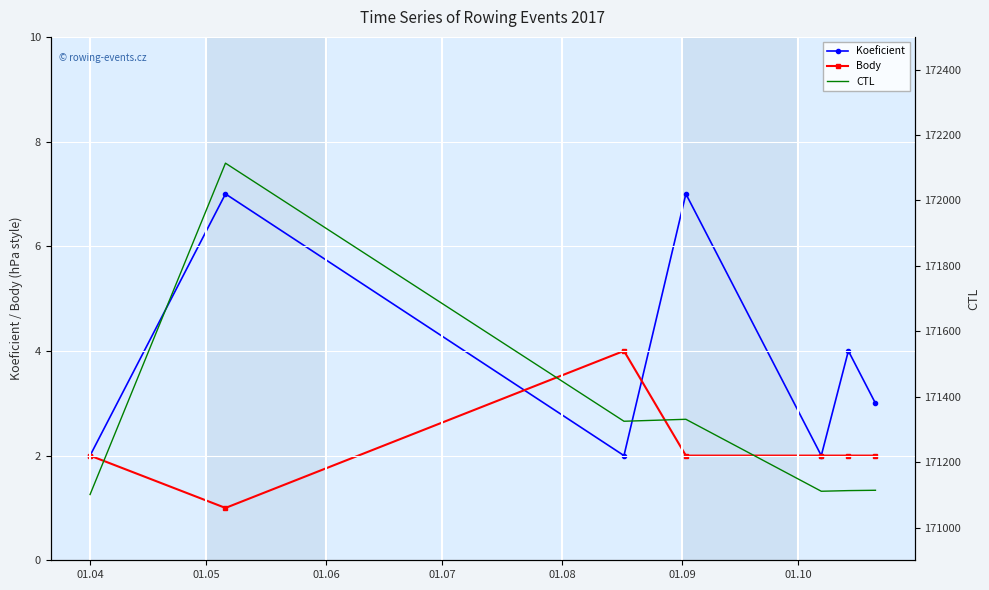

In Koeficient, how many points are higher than both neighbors (excluding endpoints)?

3